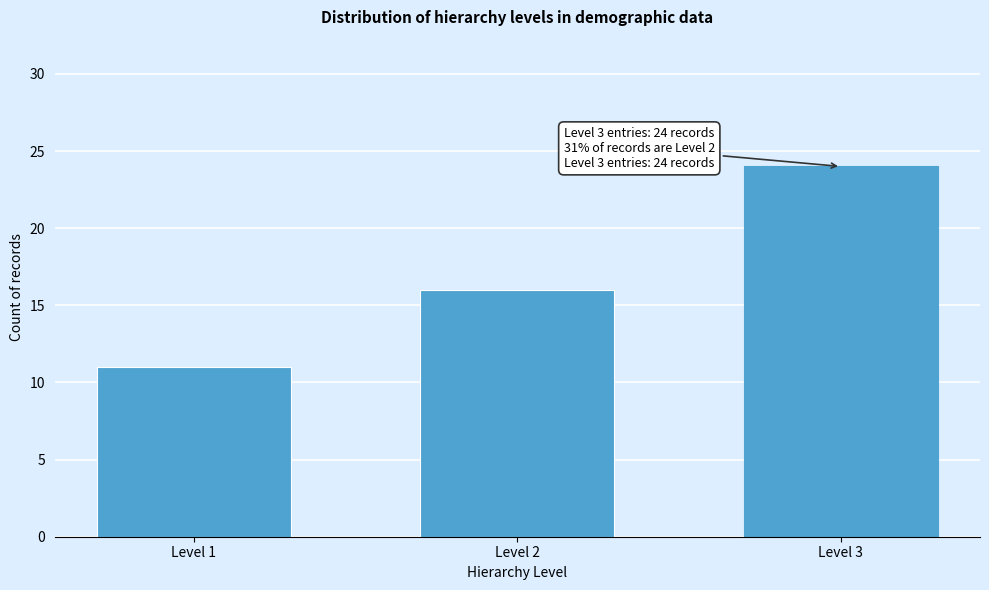

Reading right to left, list all the values displayed in this chart.

24	16	11